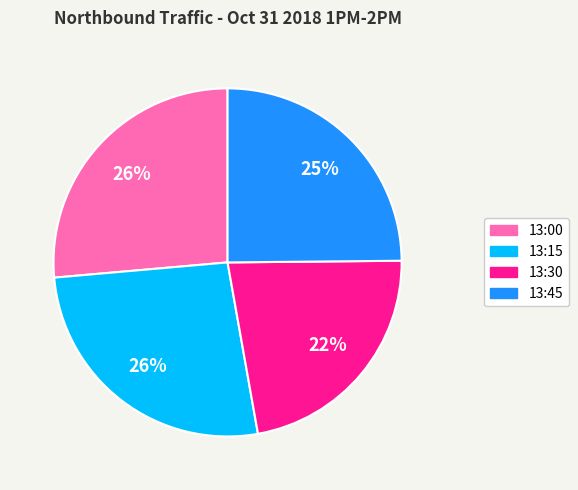

Is there any slice that represents more than half of the pie?

No